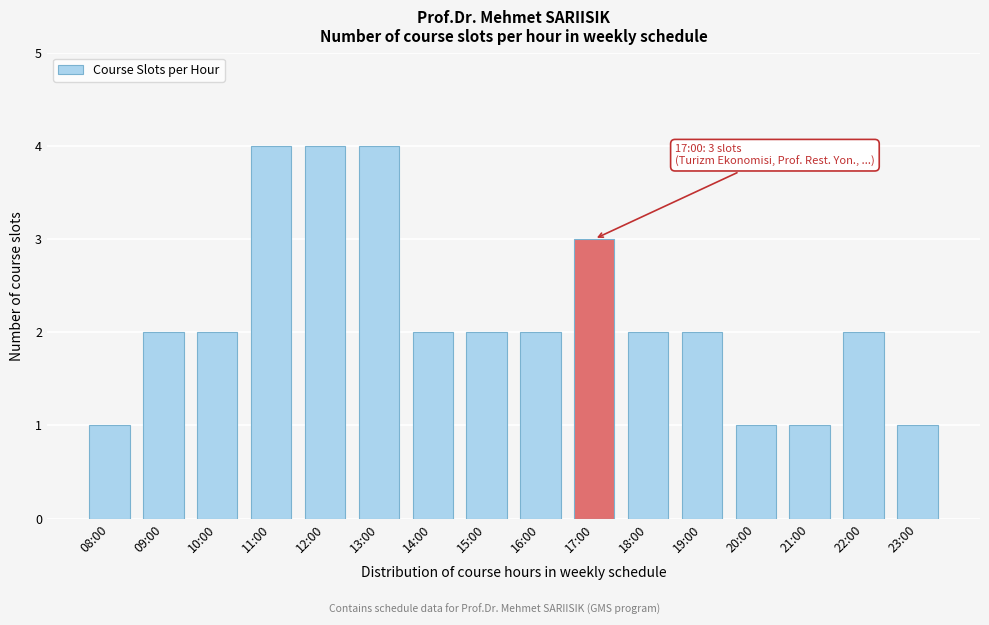

Reading left to right, transcribe all the data shown in this chart.

08:00=1	09:00=2	10:00=2	11:00=4	12:00=4	13:00=4	14:00=2	15:00=2	16:00=2	17:00=3	18:00=2	19:00=2	20:00=1	21:00=1	22:00=2	23:00=1